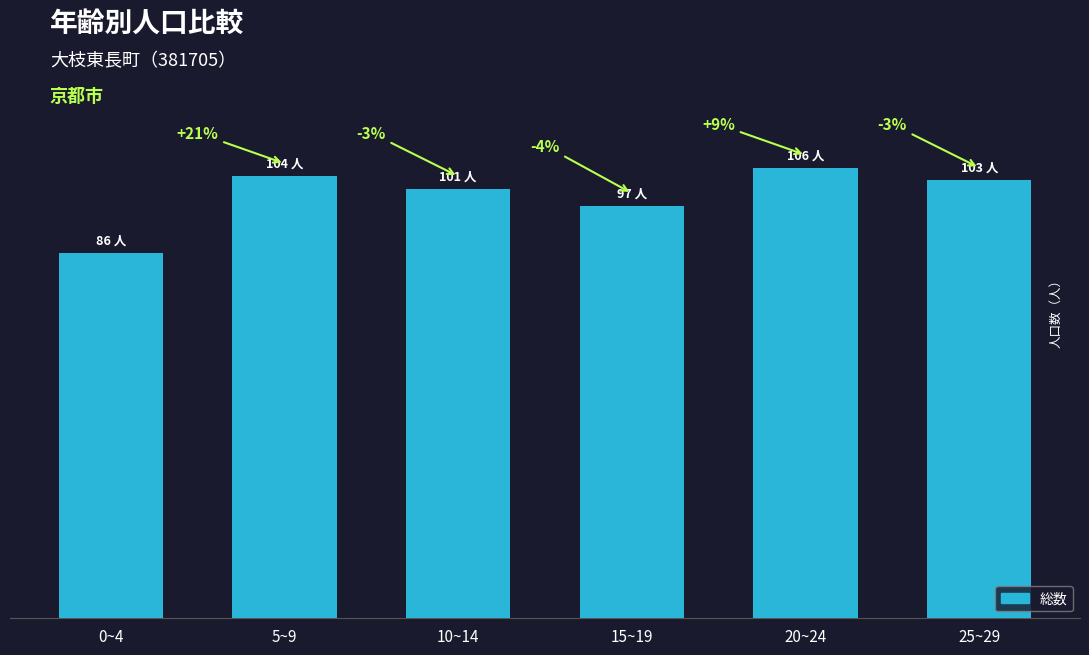

What is the sum of the values at 0~4 and 5~9?

190